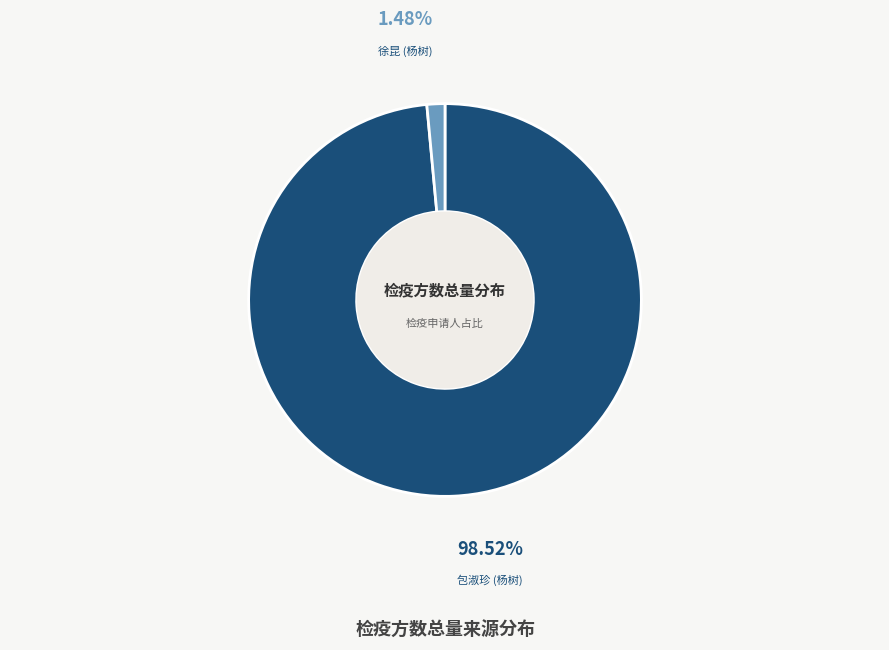

To the nearest percent, what is the difference between the largest and smallest slice percentages?

97%